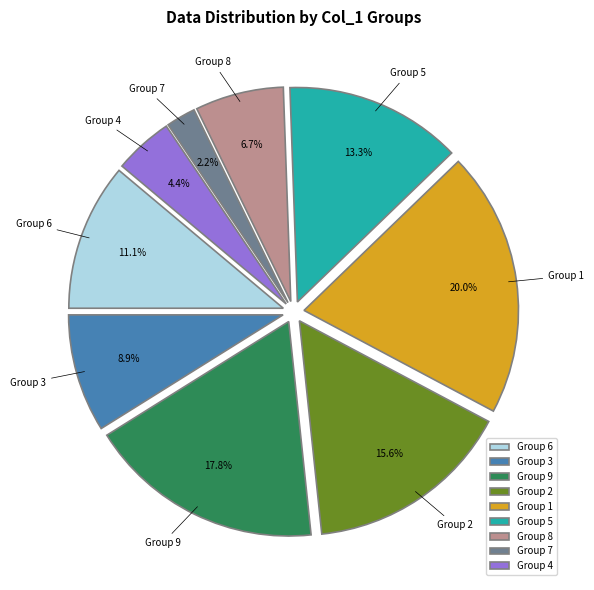

Do Group 2 and Group 1 together represent more than half of the pie?

No